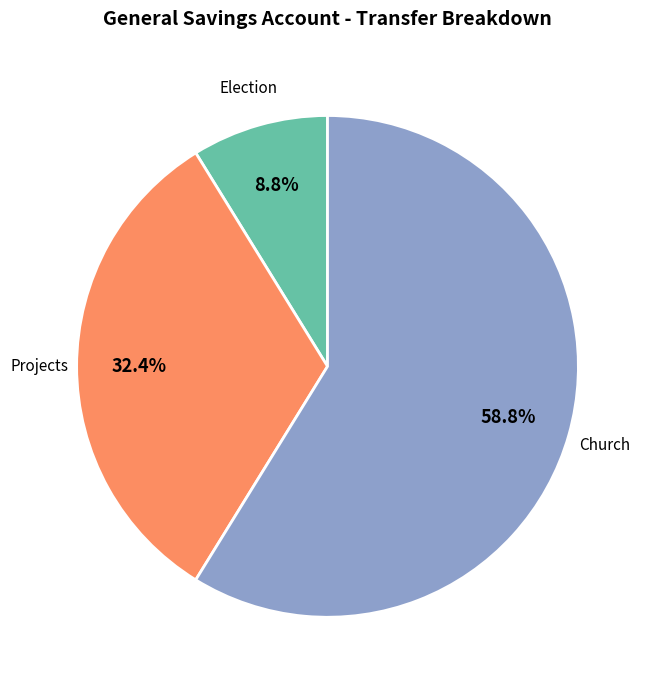

Count the number of slices in the pie.

3